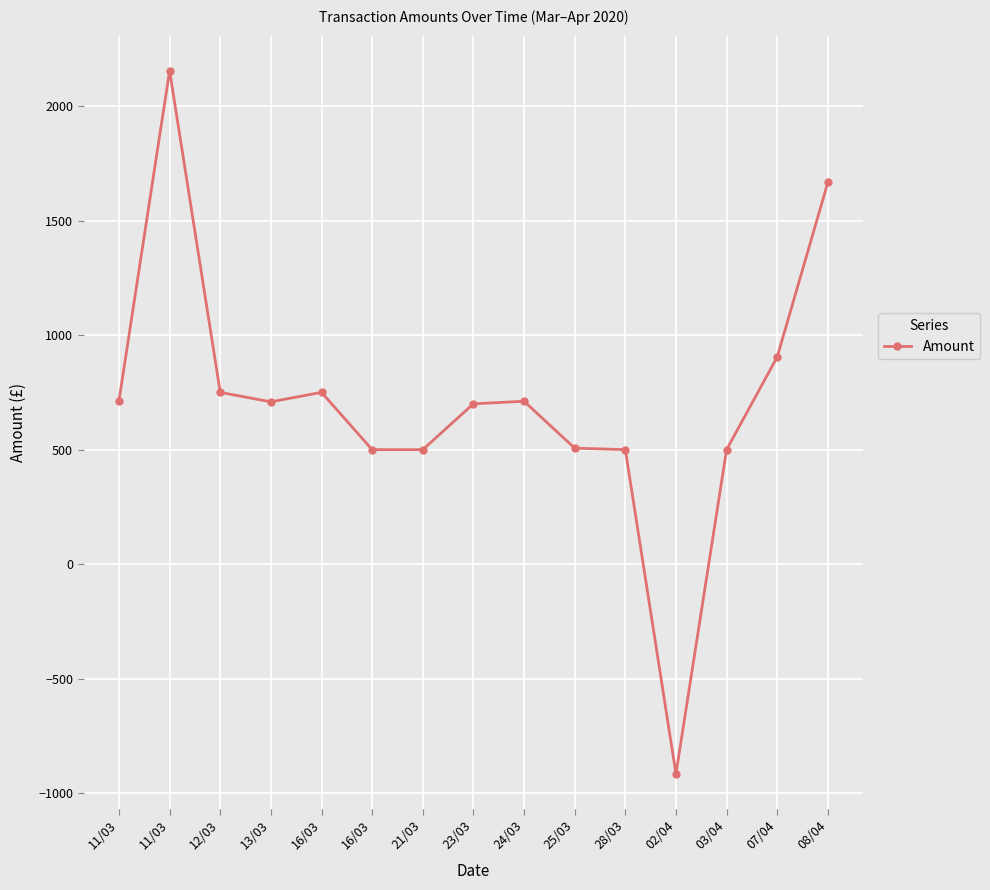

What is the sum of all values?

10650.6